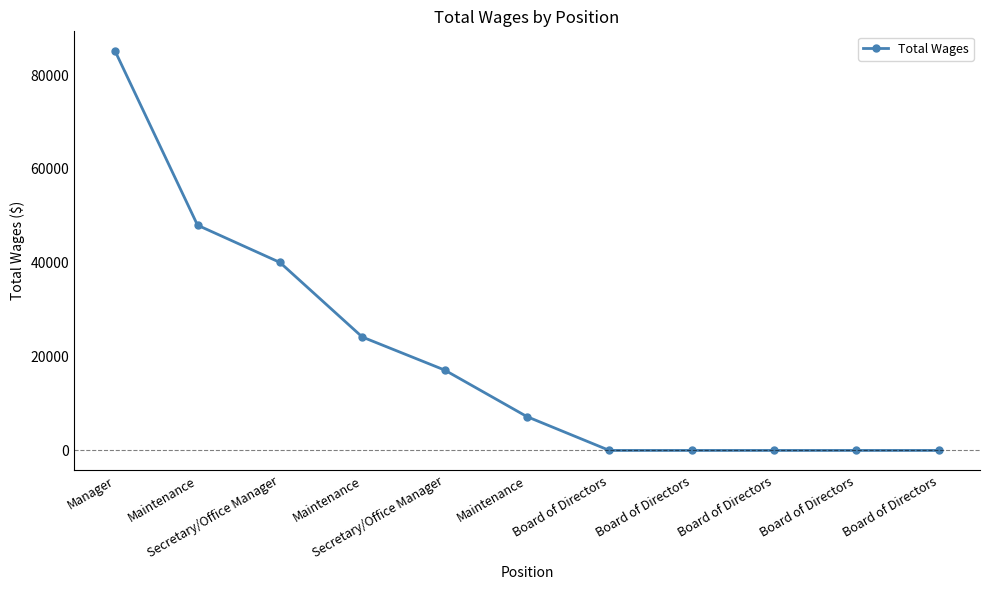

How many lines are shown in the chart?

1